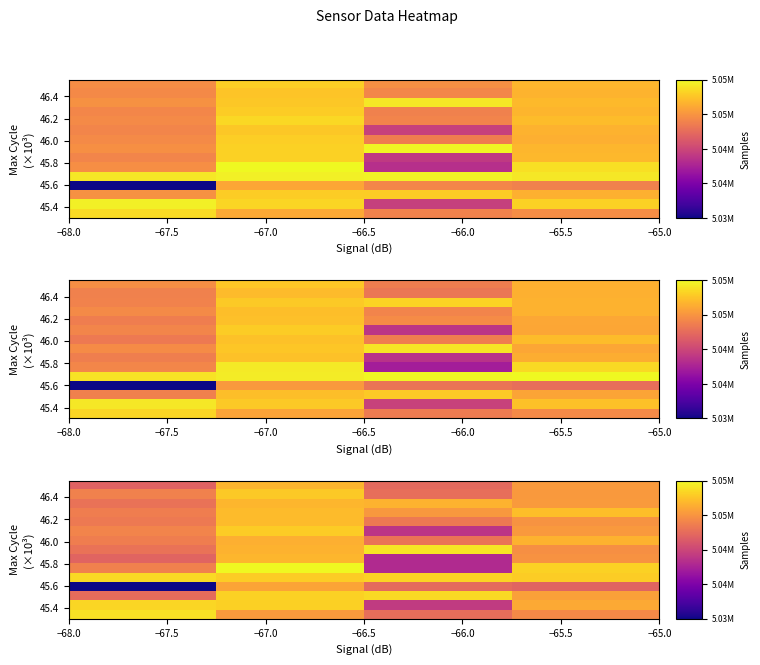

How many distinct data groups are displayed?

15